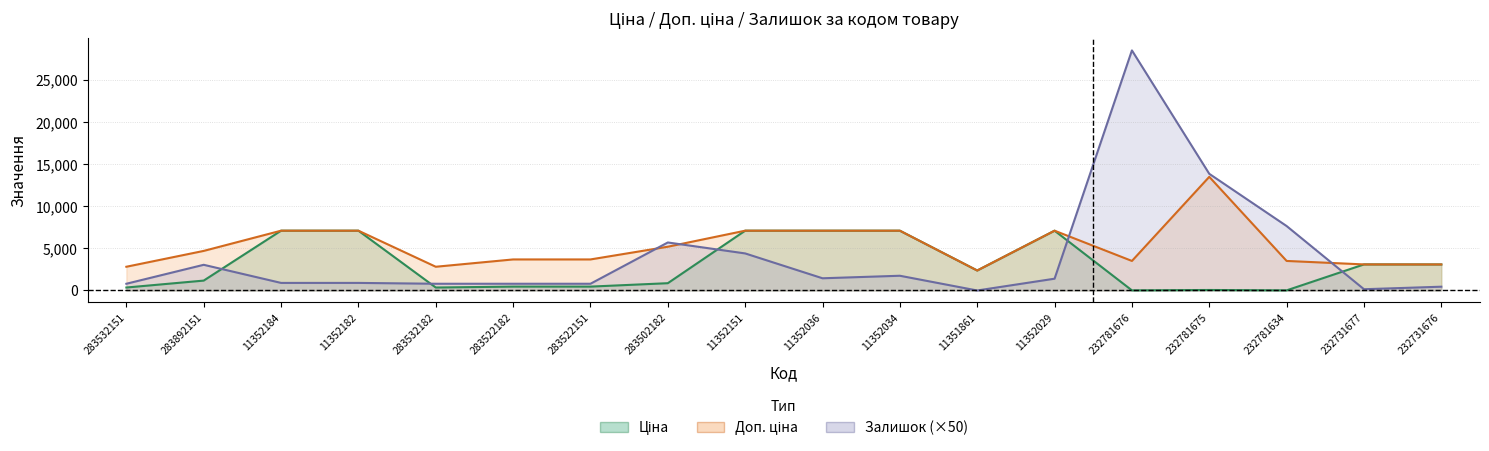

What is the sum of the Ціна values at 11352029 and 283532182?

7451.0